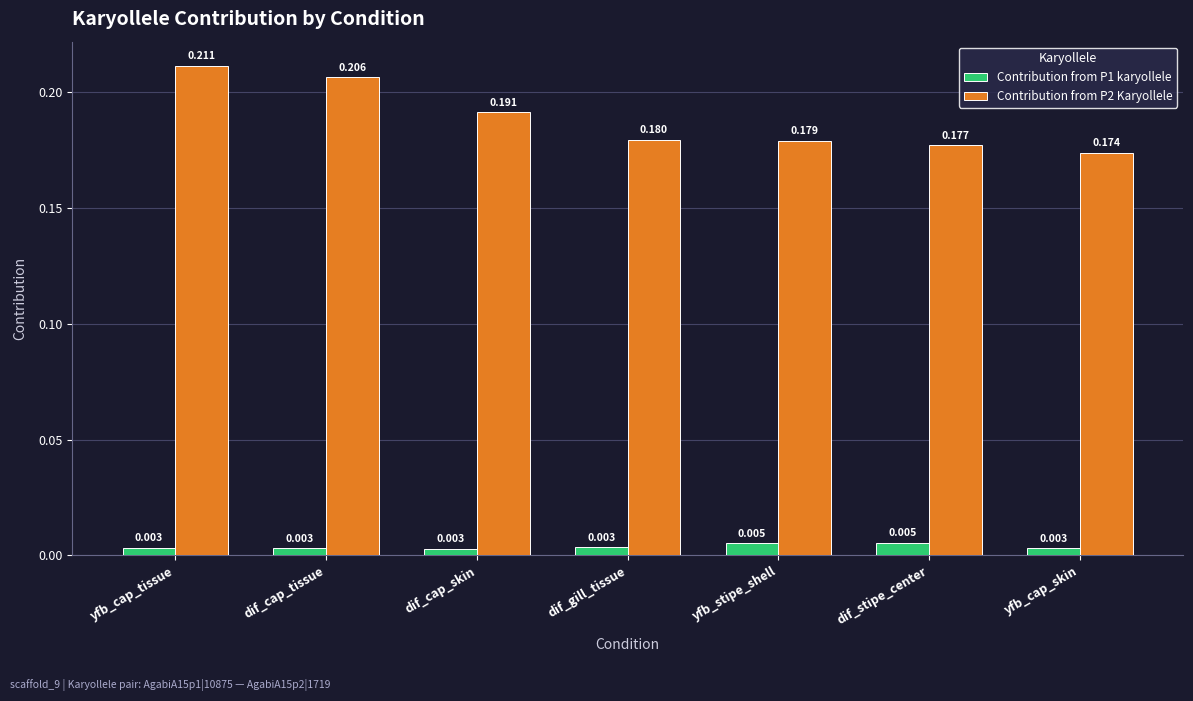

Where is Contribution from P2 Karyollele nearest to the value 0?

yfb_cap_skin